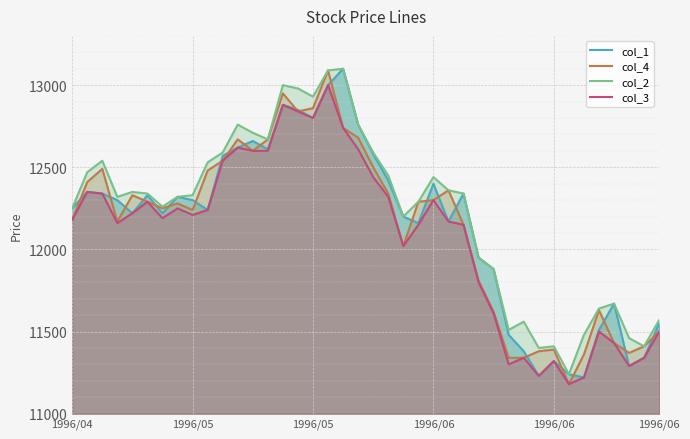

What is the difference between the maximum and minimum values in the col_4 series?

1910